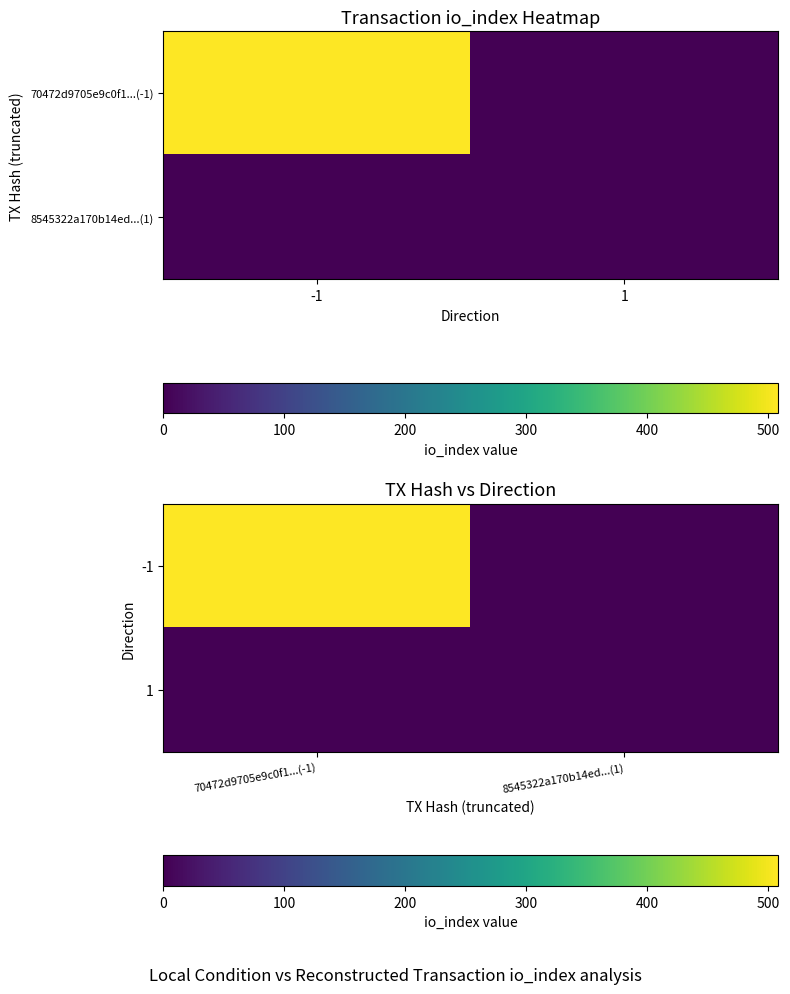

List the series in order of their overall mean, highest first.

-1, 1